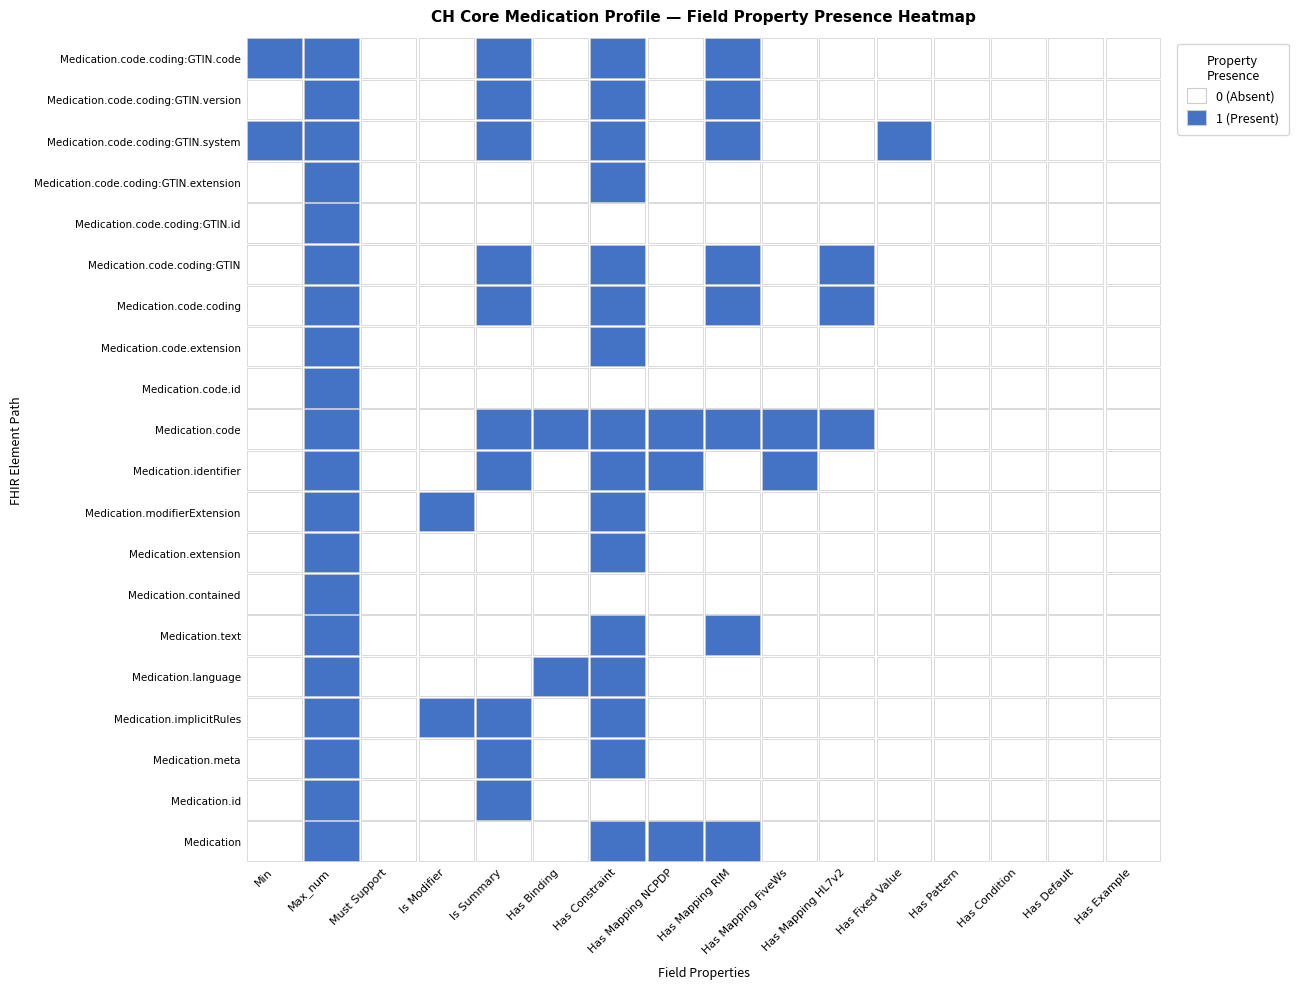

Between Medication.identifier and Medication.code.coding:GTIN, which is larger?

Medication.identifier